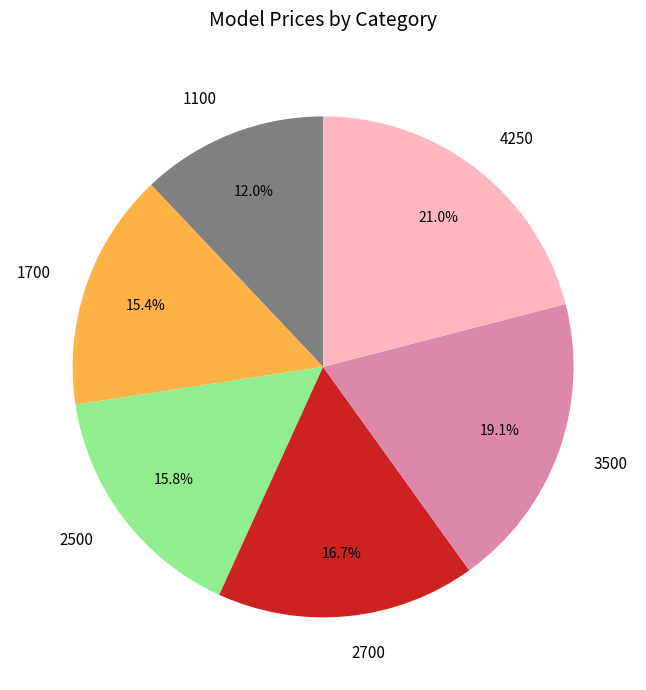

Is there a majority slice in this chart?

No